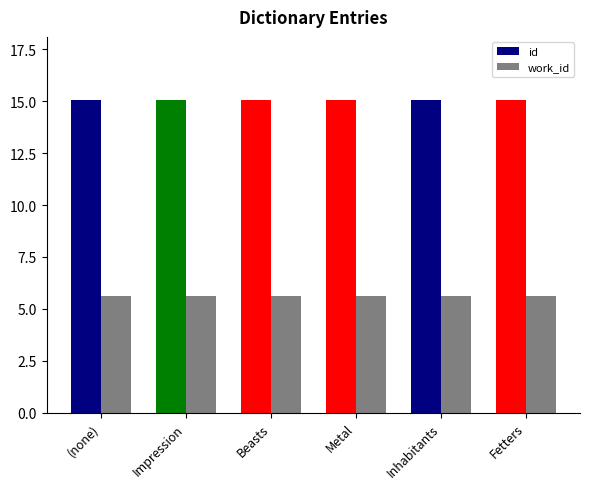

What is the label of the 6th bar from the left?

Fetters